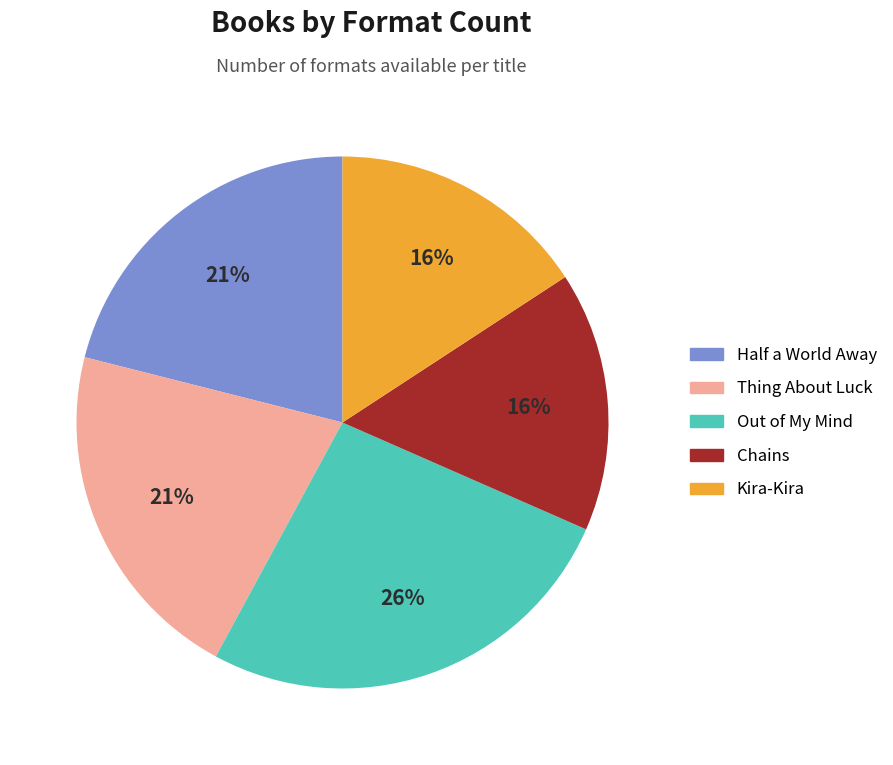

The Thing About Luck slice represents 10% of the pie. True or false?

False